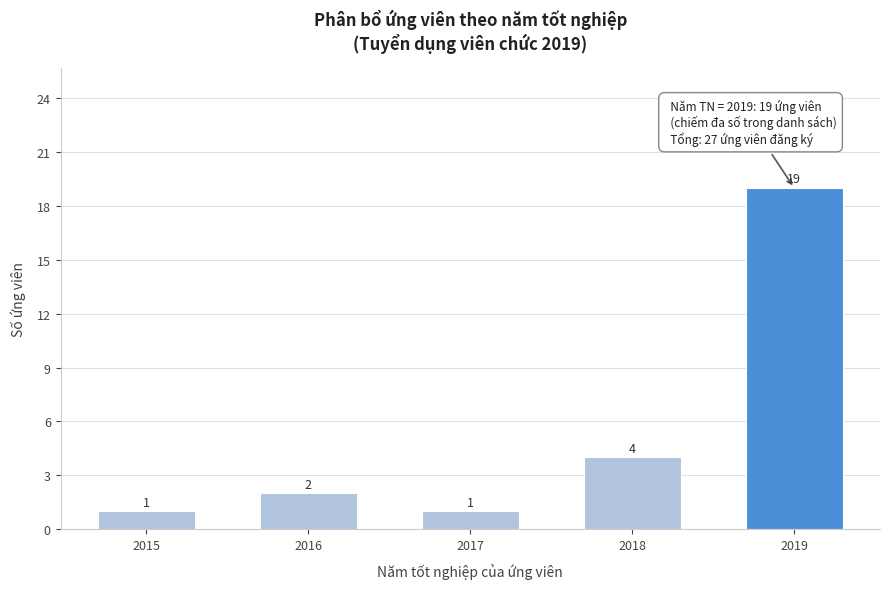

Reading left to right, what are all the values shown in this chart?

2015=1	2016=2	2017=1	2018=4	2019=19